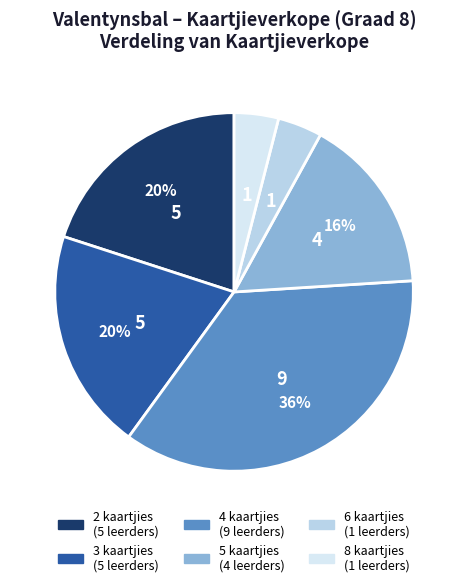

How many slices are in this pie chart?

6